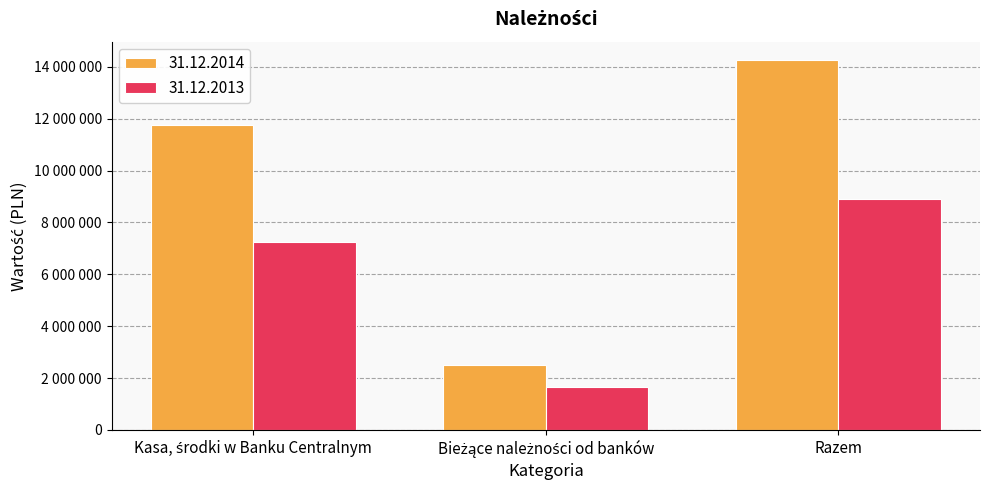

Rank the series by their average value, from lowest to highest.

31.12.2013, 31.12.2014